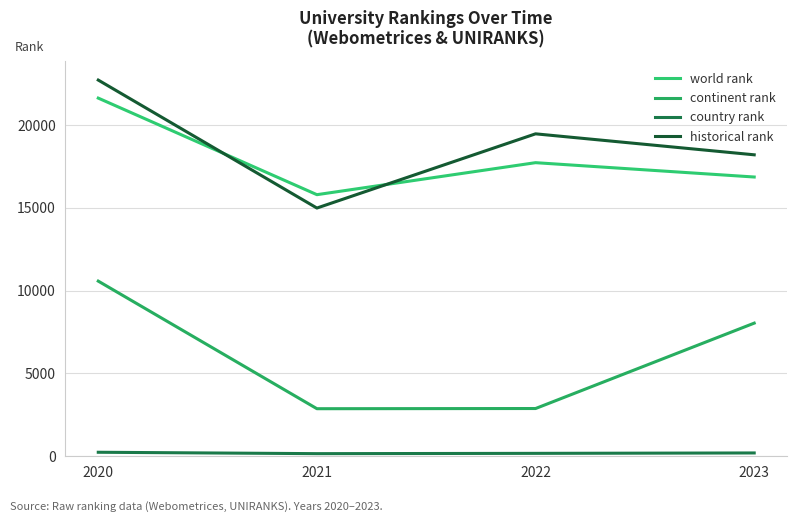

At which category is the sum across all series the highest?

2020